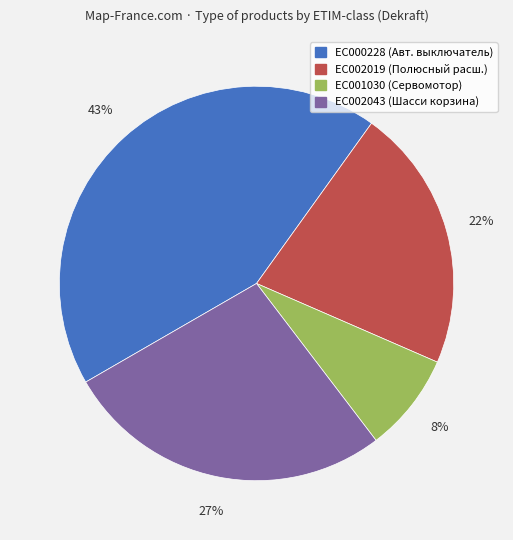

Count the number of slices in the pie.

4